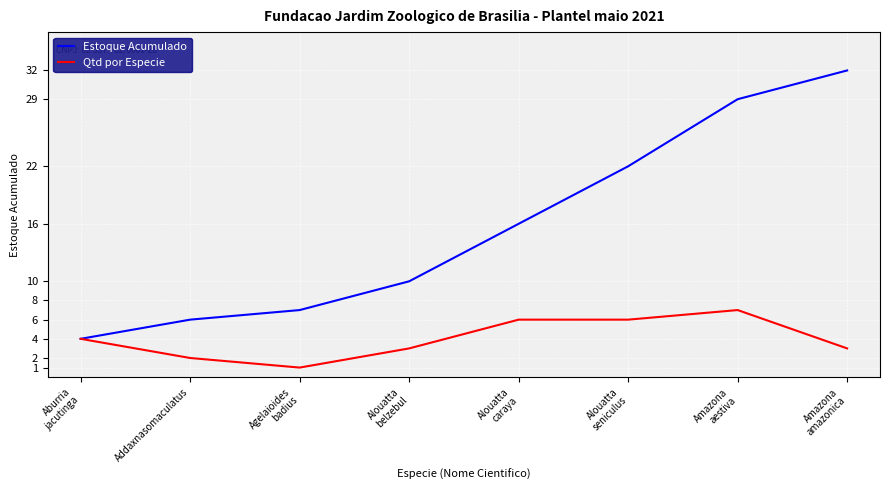

How many values in the Estoque Acumulado series are below 16?

4